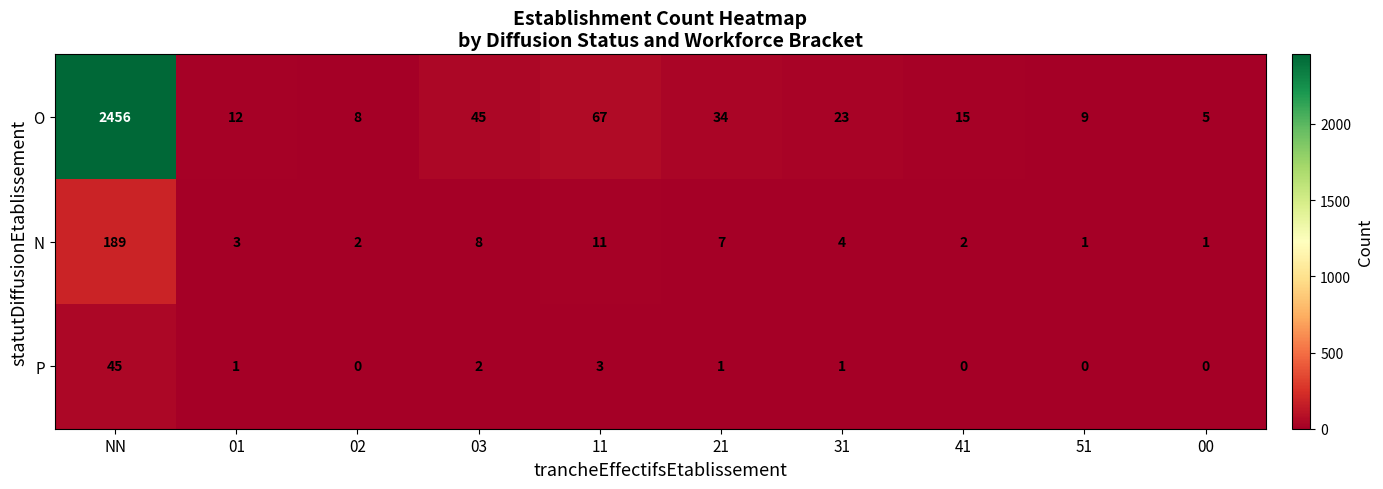

Which series changed the most between 01 and 21?

O